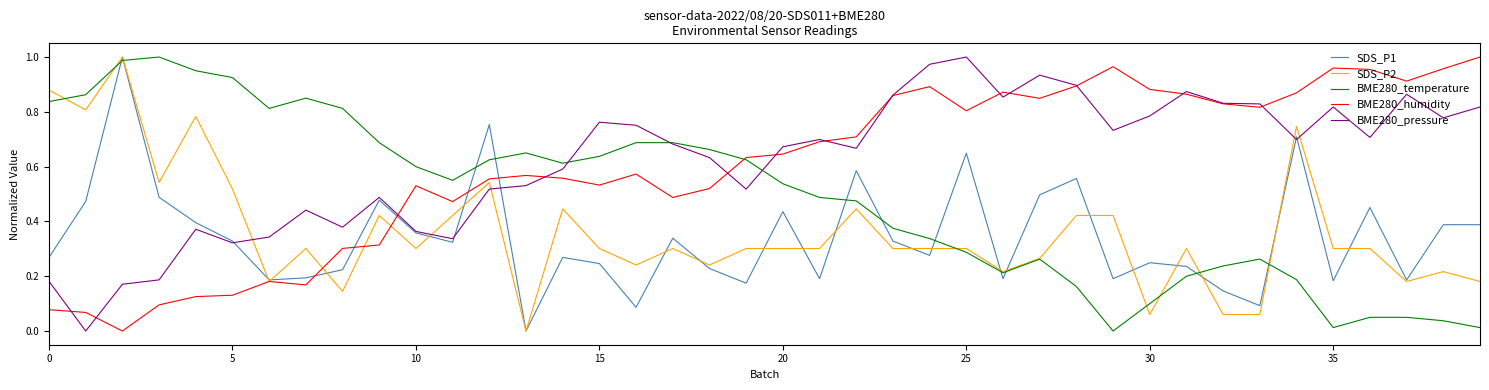

What are all the series names shown in the legend?

SDS_P1, SDS_P2, BME280_temperature, BME280_humidity, BME280_pressure